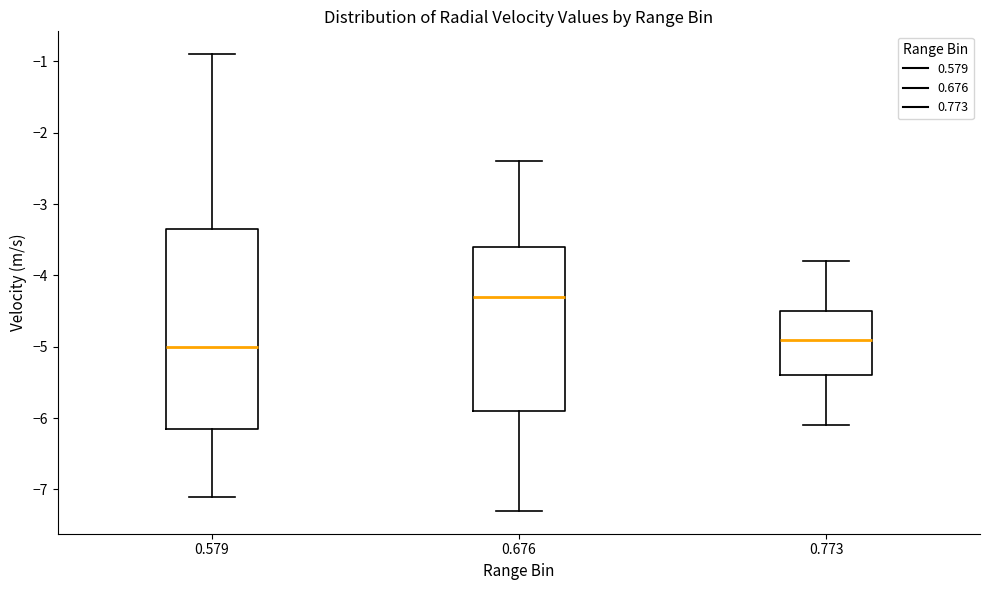

Which box has the highest median line?

0.676